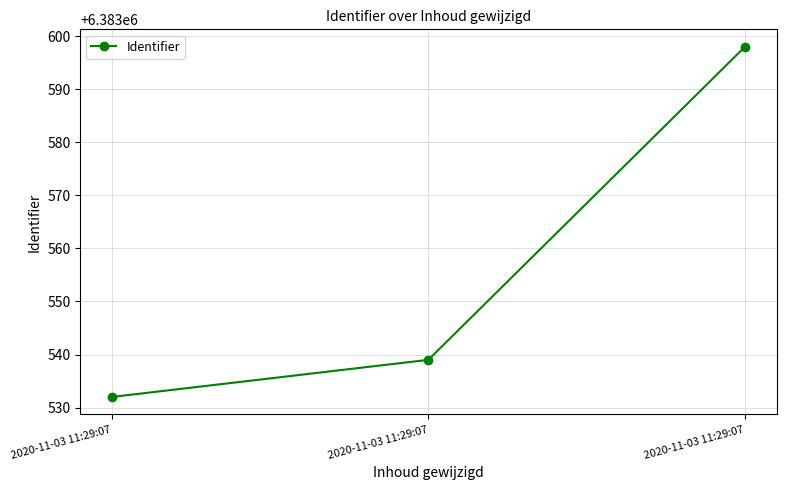

How many values are below 6383539?

1